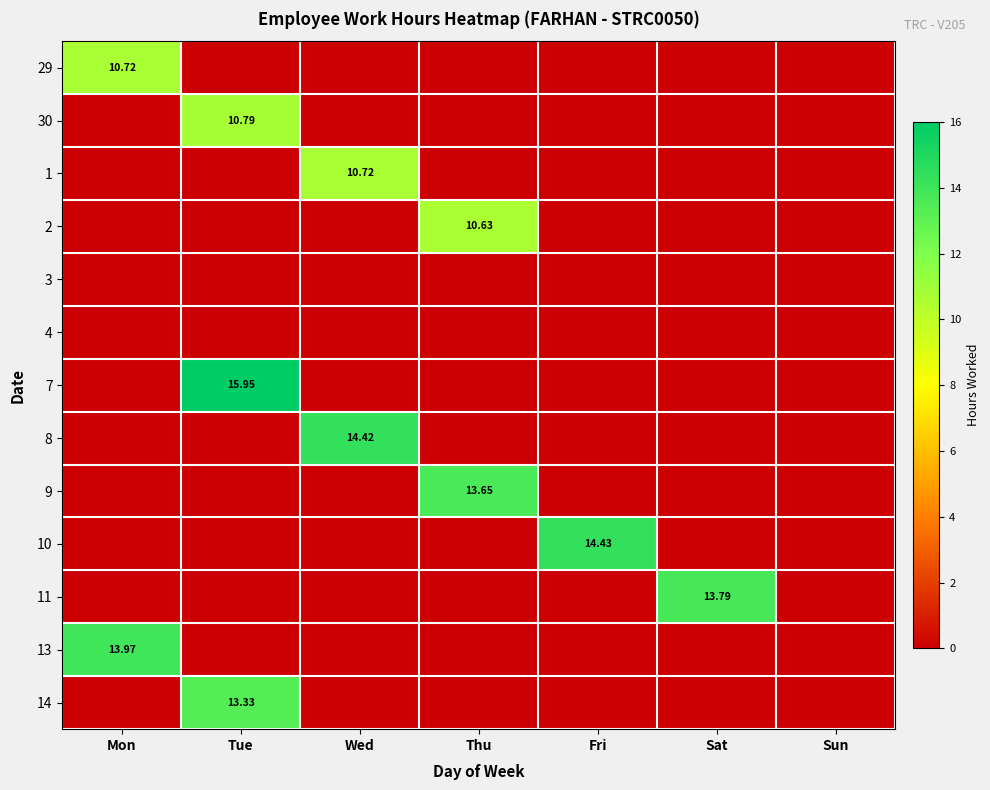

At which category does the chart reach its minimum across all series?

Tue